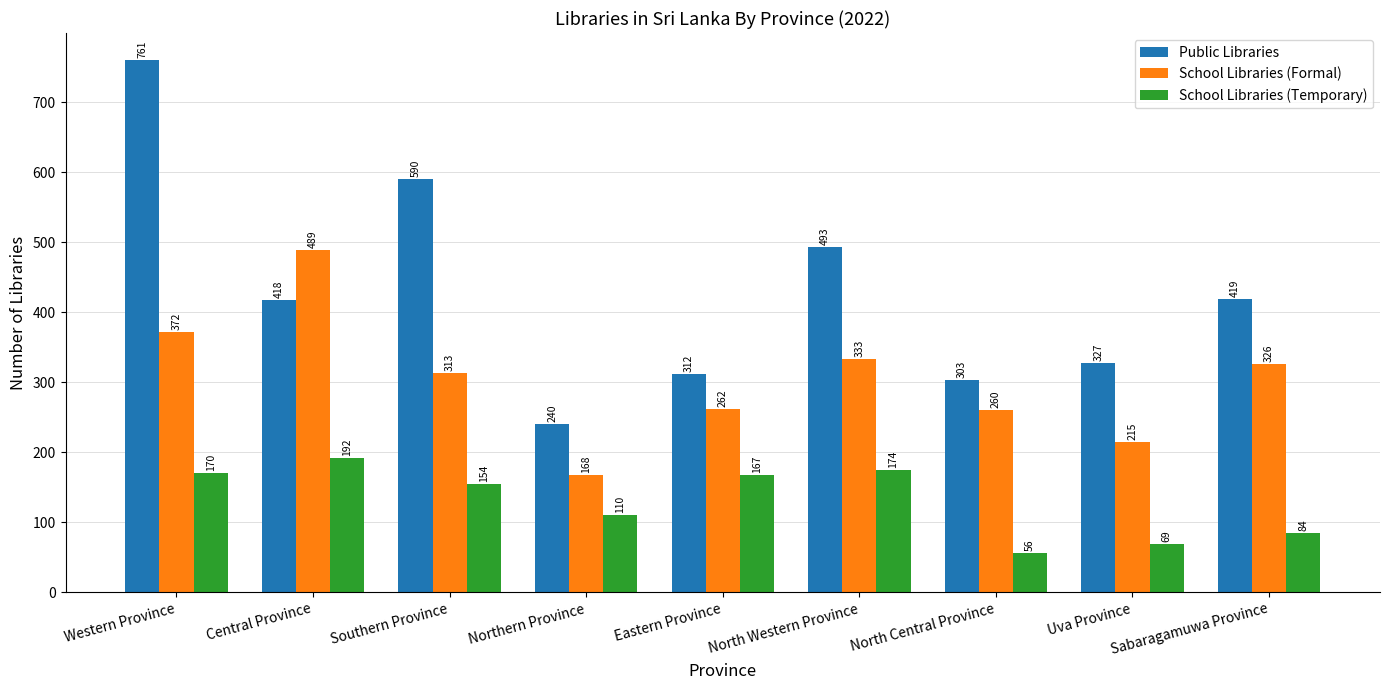

Count the number of data series in this chart.

3